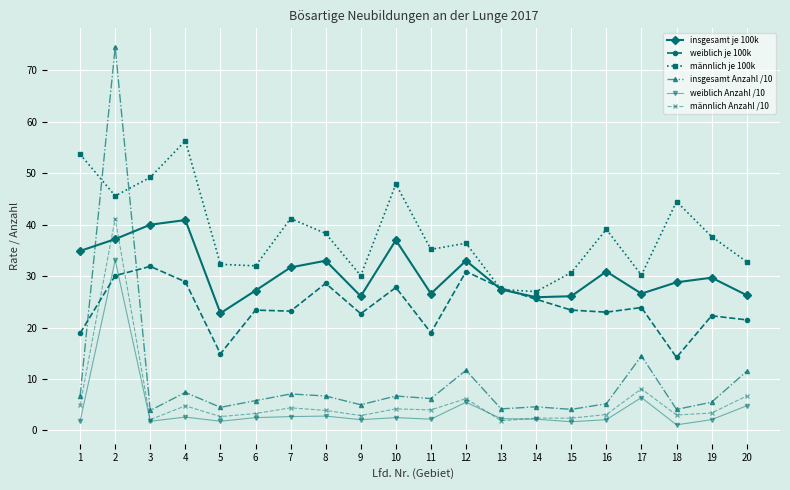

What is the difference between the maximum and minimum values in the weiblich Anzahl /10 series?

32.0